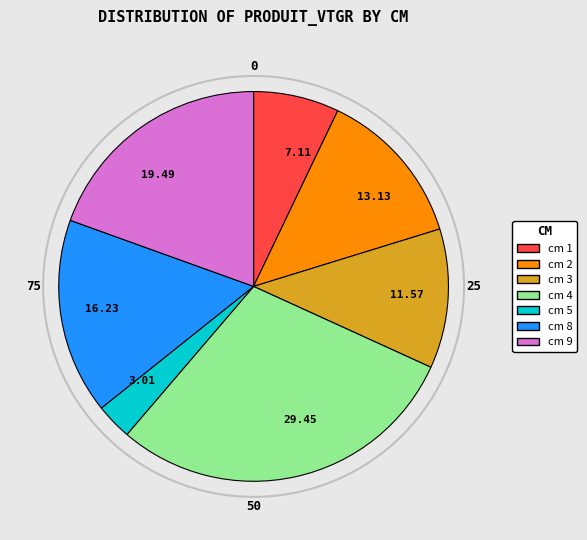

Does cm 1 represent more than half of the total?

No